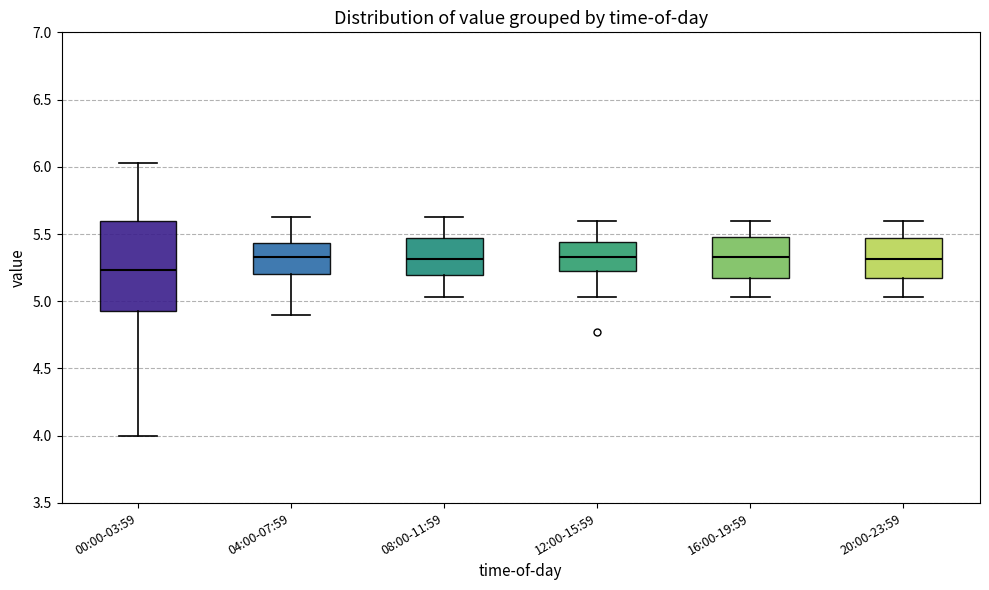

Which box is the tallest, from its lower edge to its upper edge?

00:00-03:59